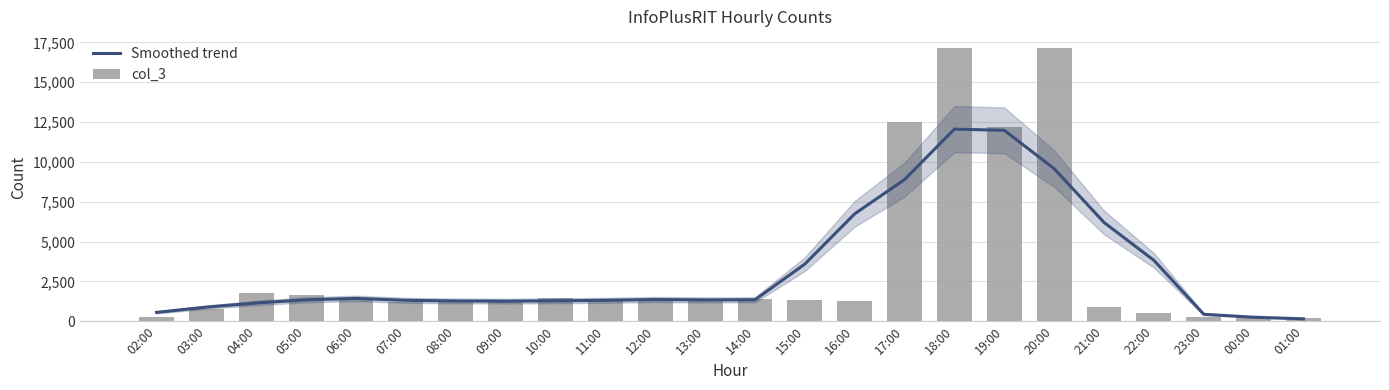

Is it true that Smoothed trend equals 1336.2 at 13:00?

True